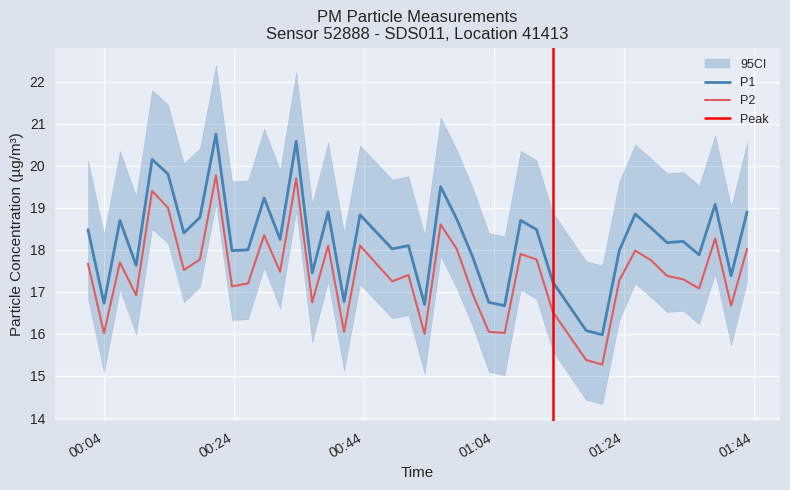

True or false: P1 and P2 cross at least once.

False